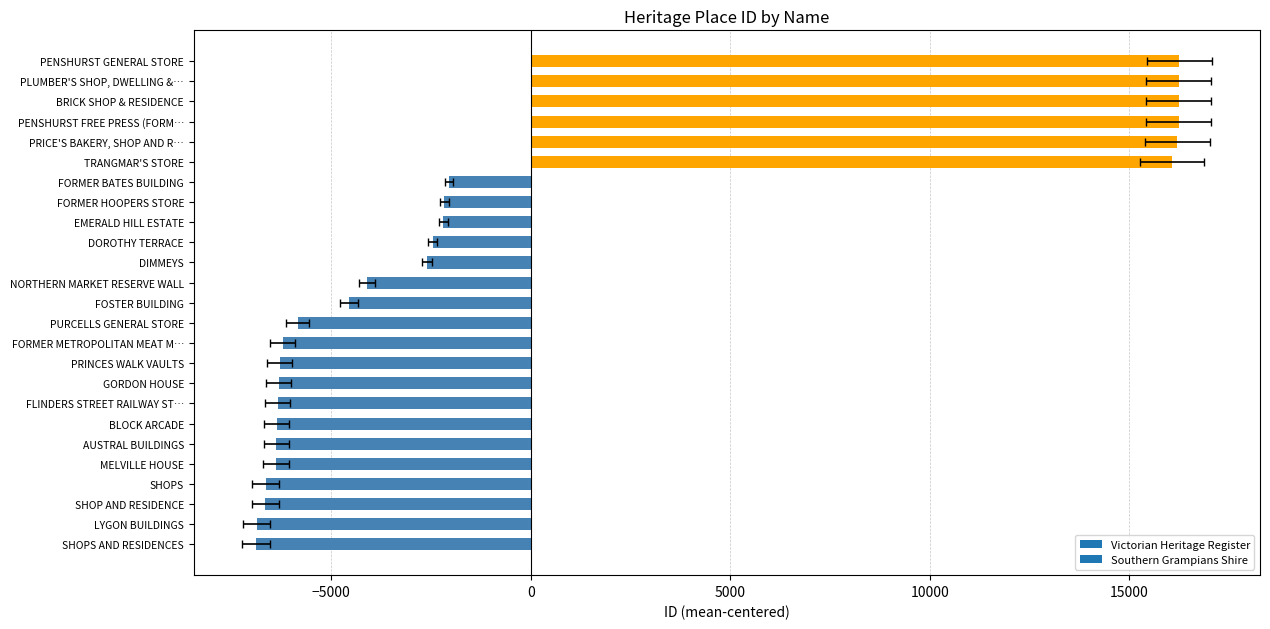

Reading right to left, transcribe all the data shown in this chart.

16247.6	16240.6	16239.6	16238.6	16206.6	16068.6	-2039.4	-2159.4	-2191.4	-2458.4	-2595.4	-4107.4	-4543.4	-5834.4	-6212.4	-6285.4	-6316.4	-6342.4	-6364.4	-6374.4	-6378.4	-6642.4	-6644.4	-6869.4	-6881.4